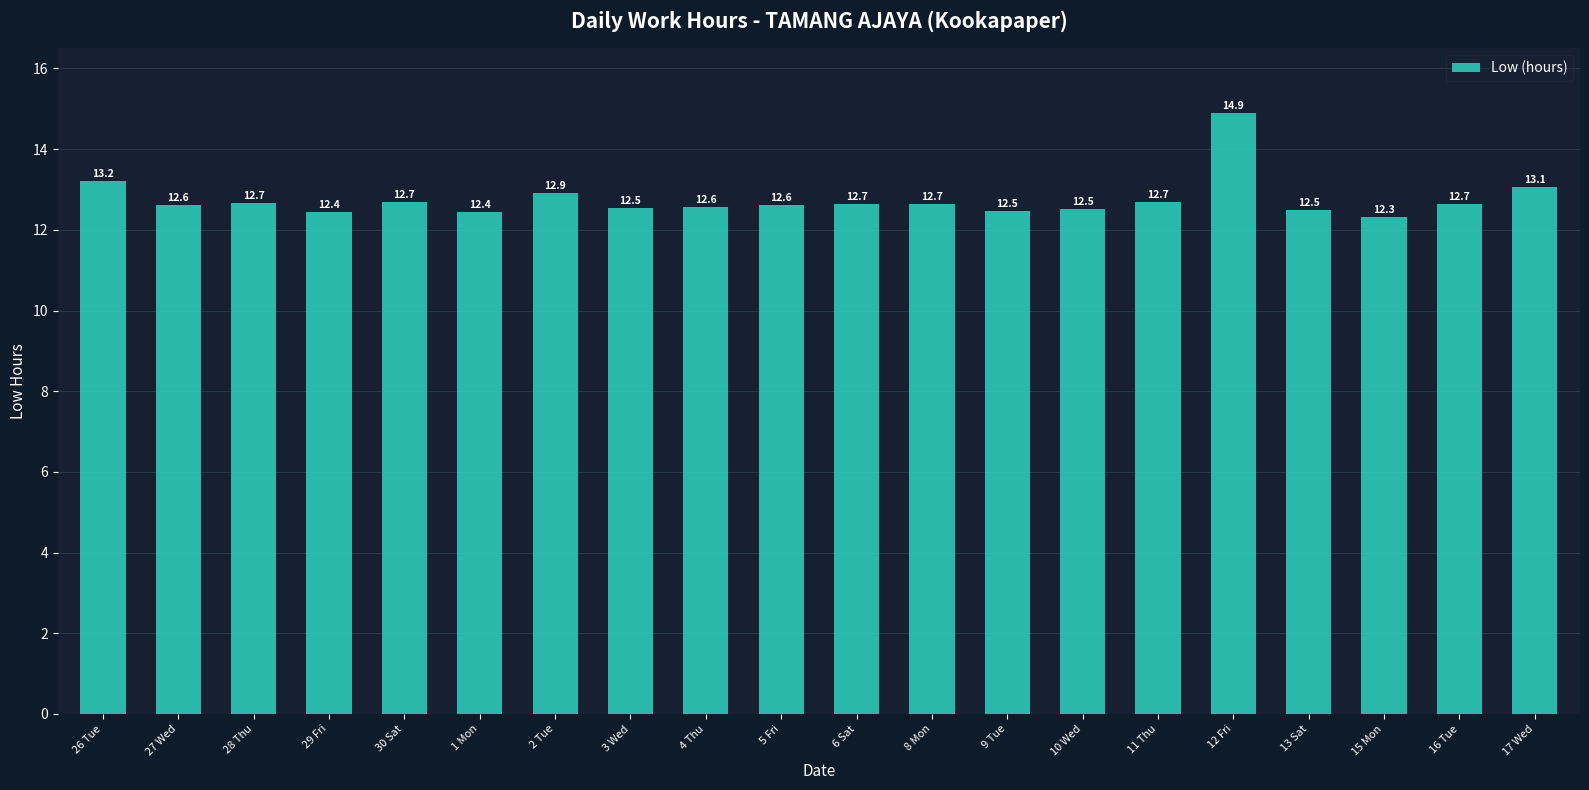

What position from the right is 16 Tue?

2